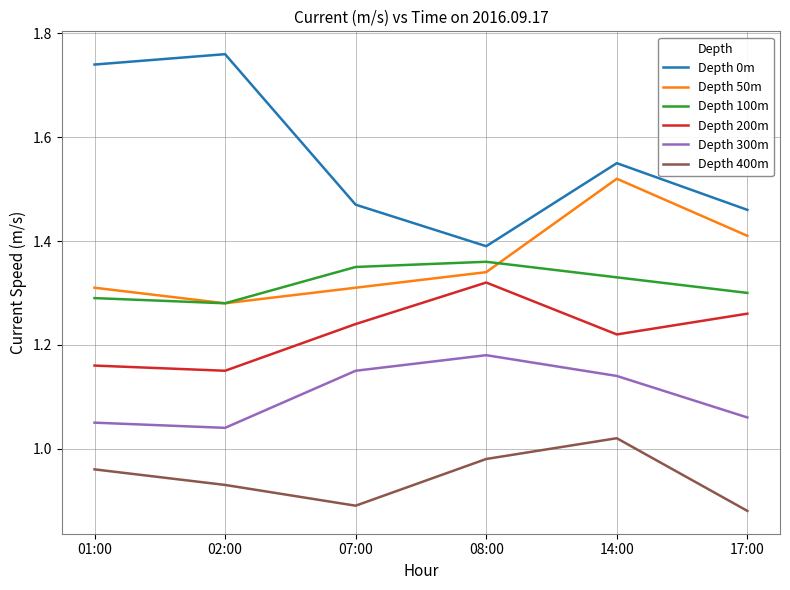

Which series changed the most between 01:00 and 17:00?

Depth 0m